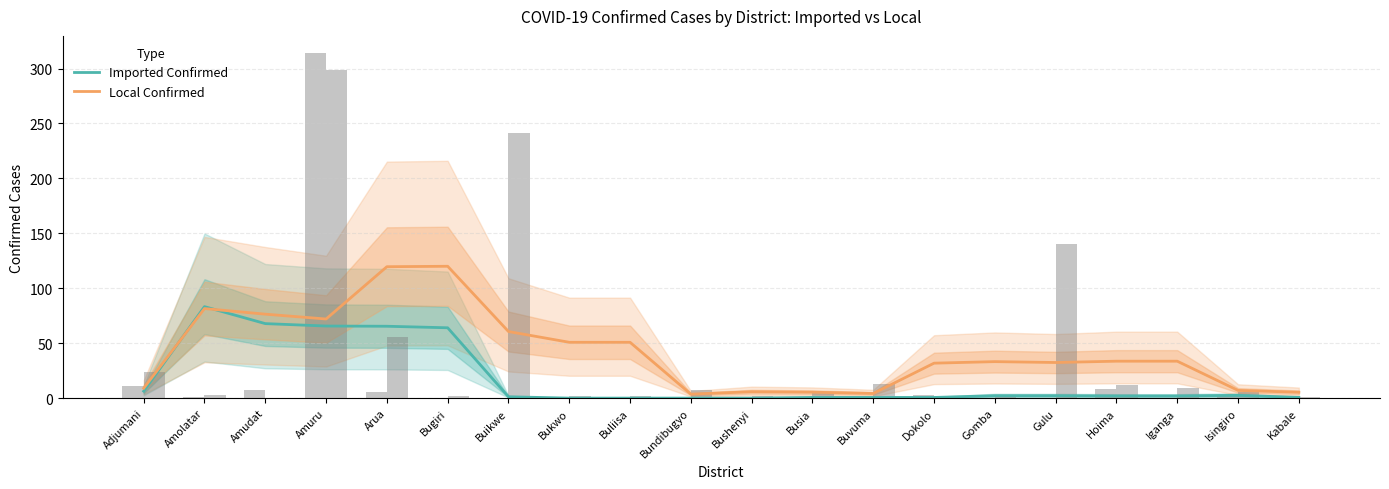

Reading left to right, extract all data points from this chart.

Imported Confirmed: Adjumani=6.3	Amolatar=83.2	Amudat=67.8	Amuru=65.6	Arua=65.4	Bugiri=64.0	Buikwe=1.2	Bukwo=0.0	Buliisa=0.0	Bundibugyo=0.0	Bushenyi=0.0	Busia=0.6	Buvuma=0.6	Dokolo=0.6	Gomba=2.2	Gulu=2.2	Hoima=2.0	Iganga=2.0	Isingiro=2.5	Kabale=0.7
Local Confirmed: Adjumani=9.0	Amolatar=81.5	Amudat=76.4	Amuru=72.0	Arua=119.6	Bugiri=120.0	Buikwe=60.6	Bukwo=50.8	Buliisa=50.8	Bundibugyo=3.6	Bushenyi=5.8	Busia=5.4	Buvuma=4.2	Dokolo=31.8	Gomba=33.2	Gulu=32.4	Hoima=33.6	Iganga=33.6	Isingiro=7.0	Kabale=5.3